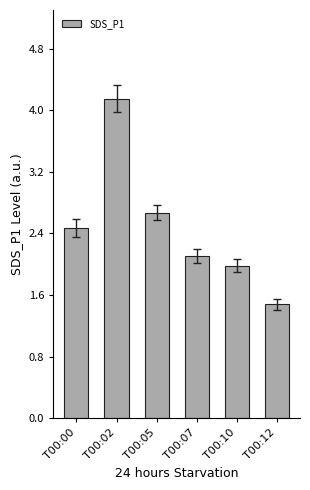

Are the bars grouped side by side (vs. stacked)?

No